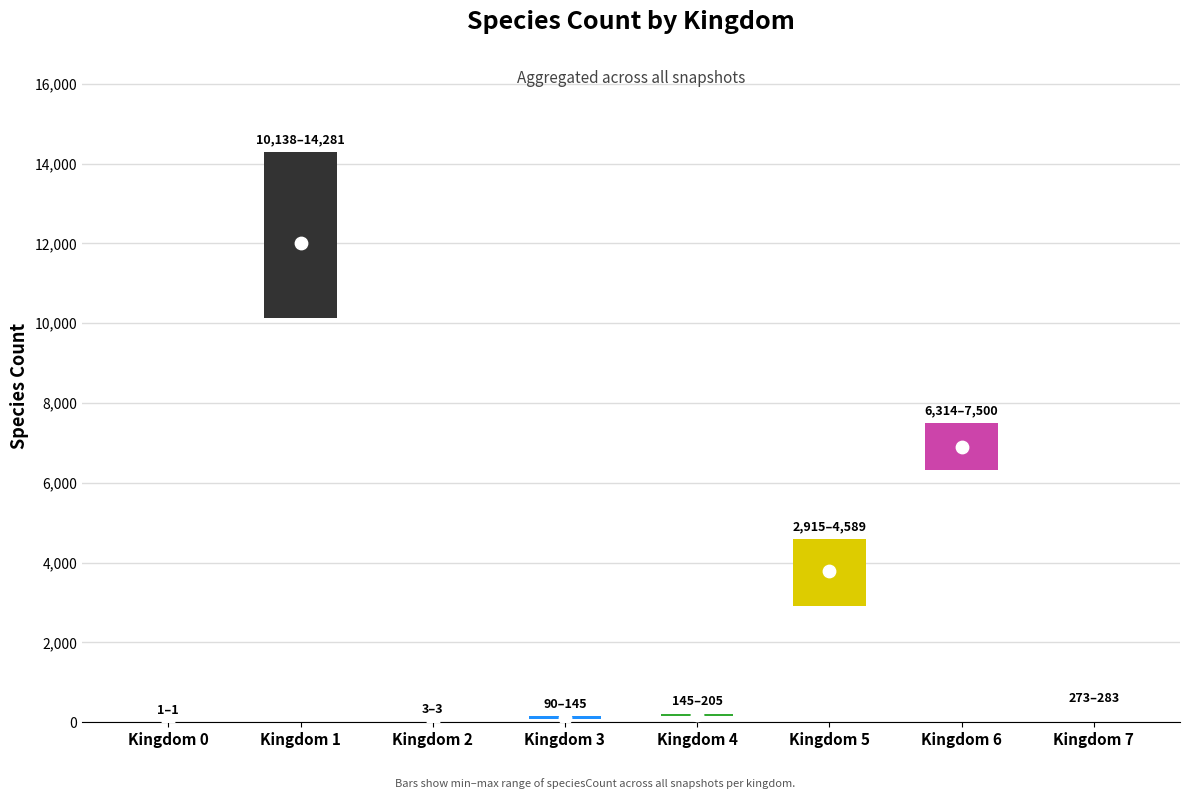

Between 4 and 0, which is larger?

4